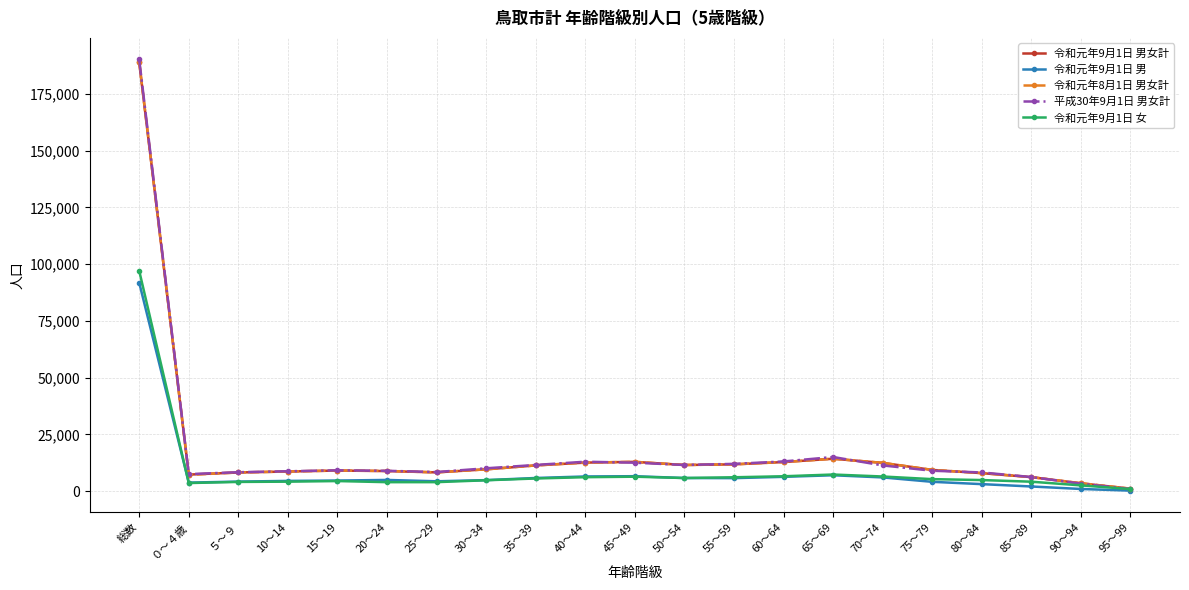

The value of 令和元年9月1日 女 at 65～69 is 7278. True or false?

True